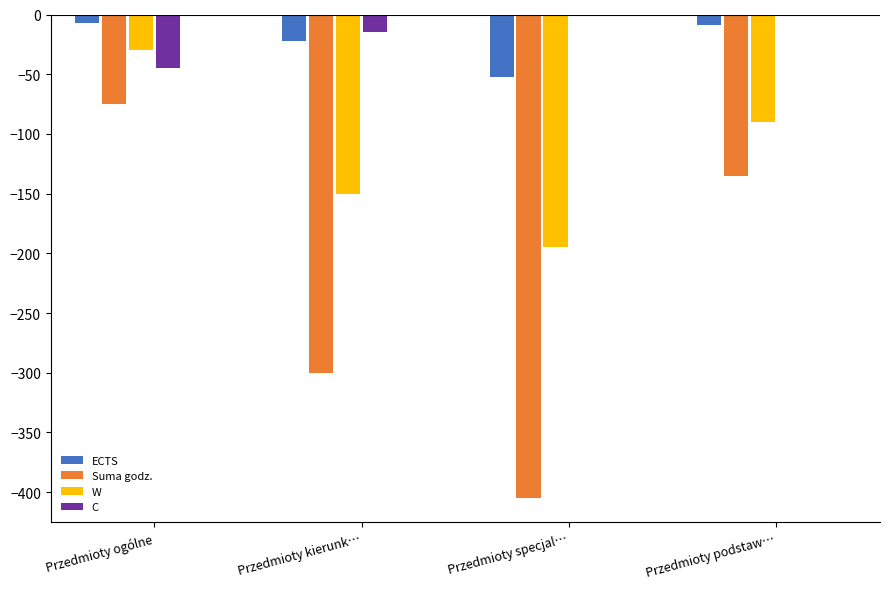

What are all the series names shown in the legend?

ECTS, Suma godz., W, C